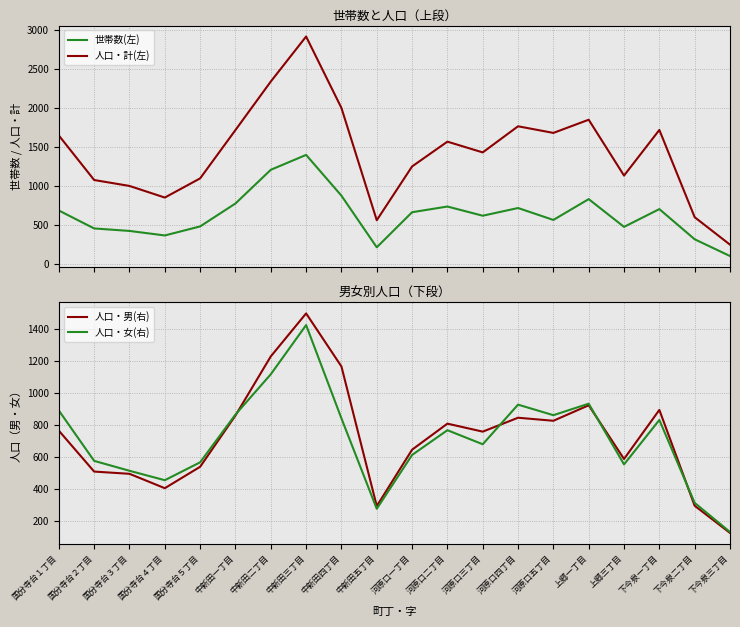

Where is 人口・男(右) nearest to the value 810?

河原口二丁目